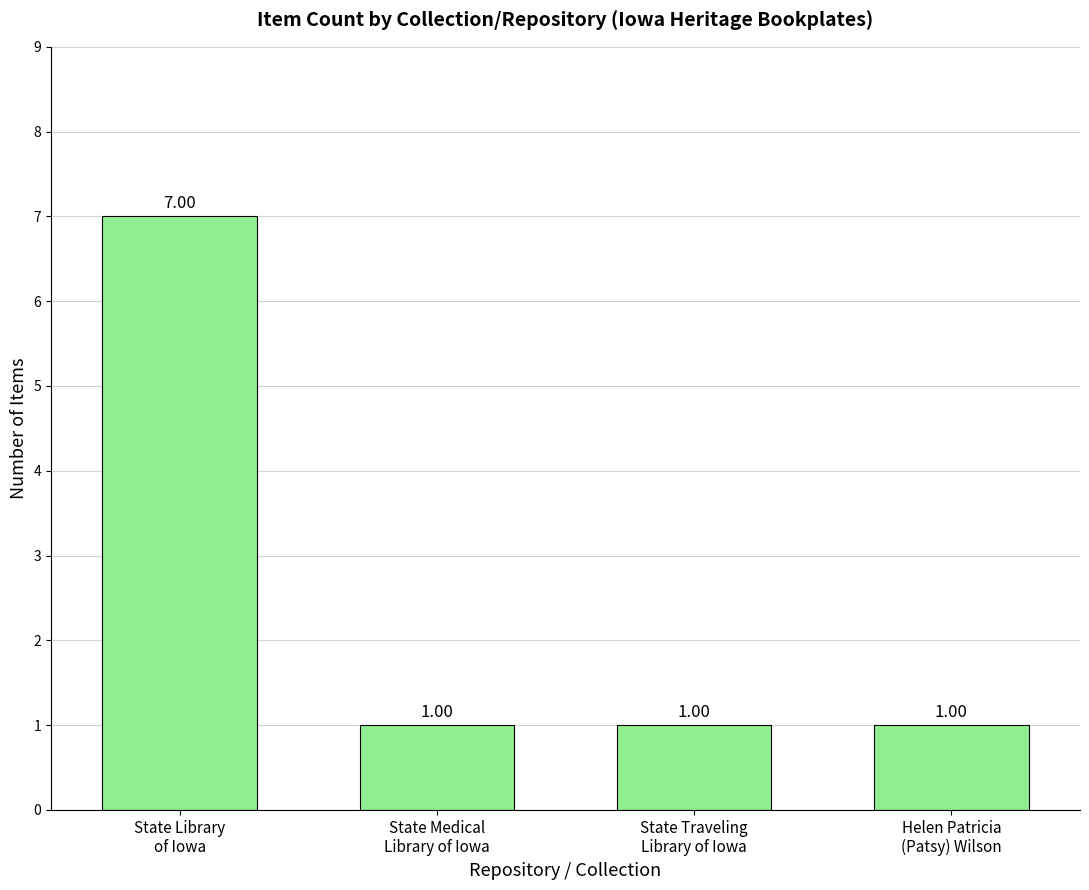

What is the difference between the maximum and minimum values?

6